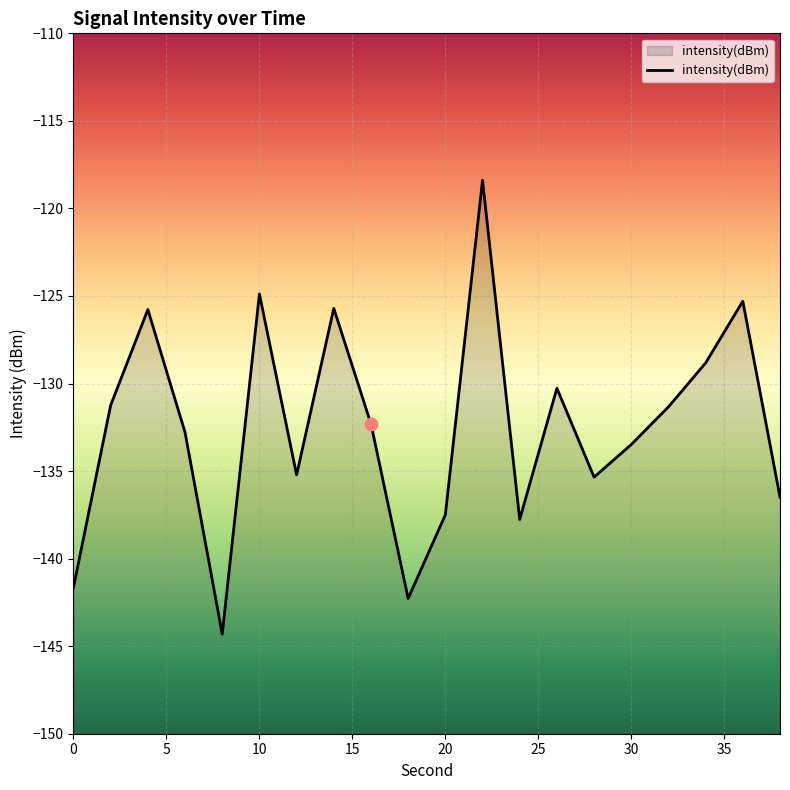

What is the change in value from 0 to 24?

+3.9